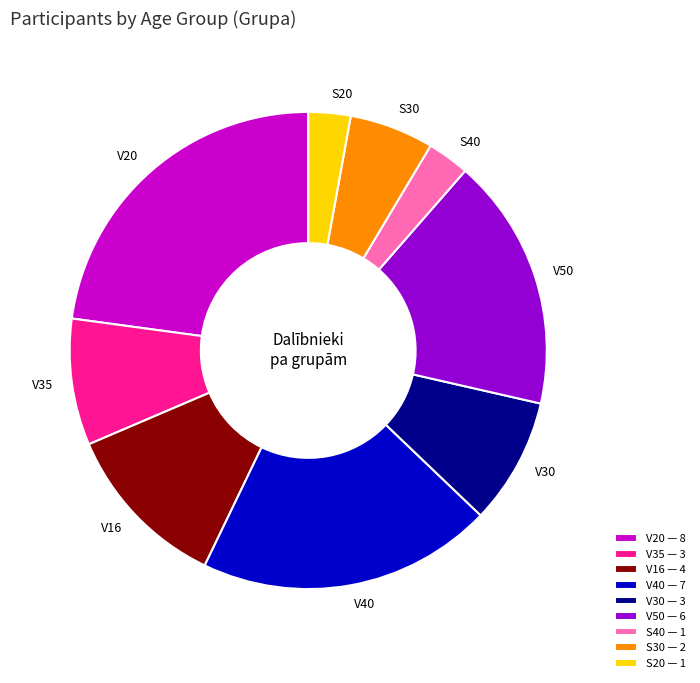

How many segments does this pie chart have?

9